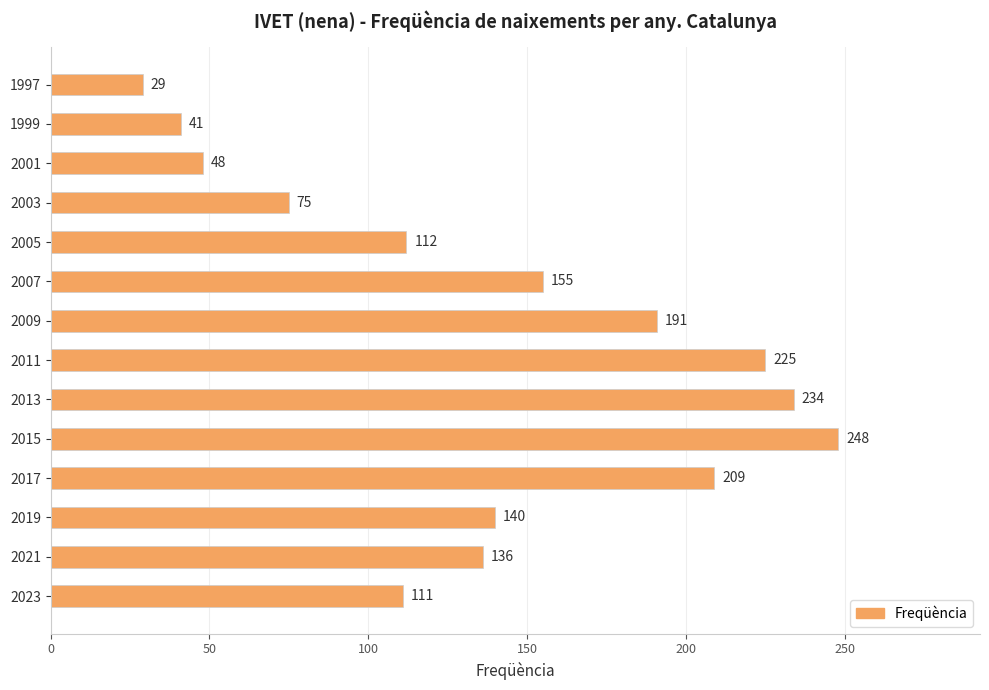

Where is the data nearest to the value 138?

2021